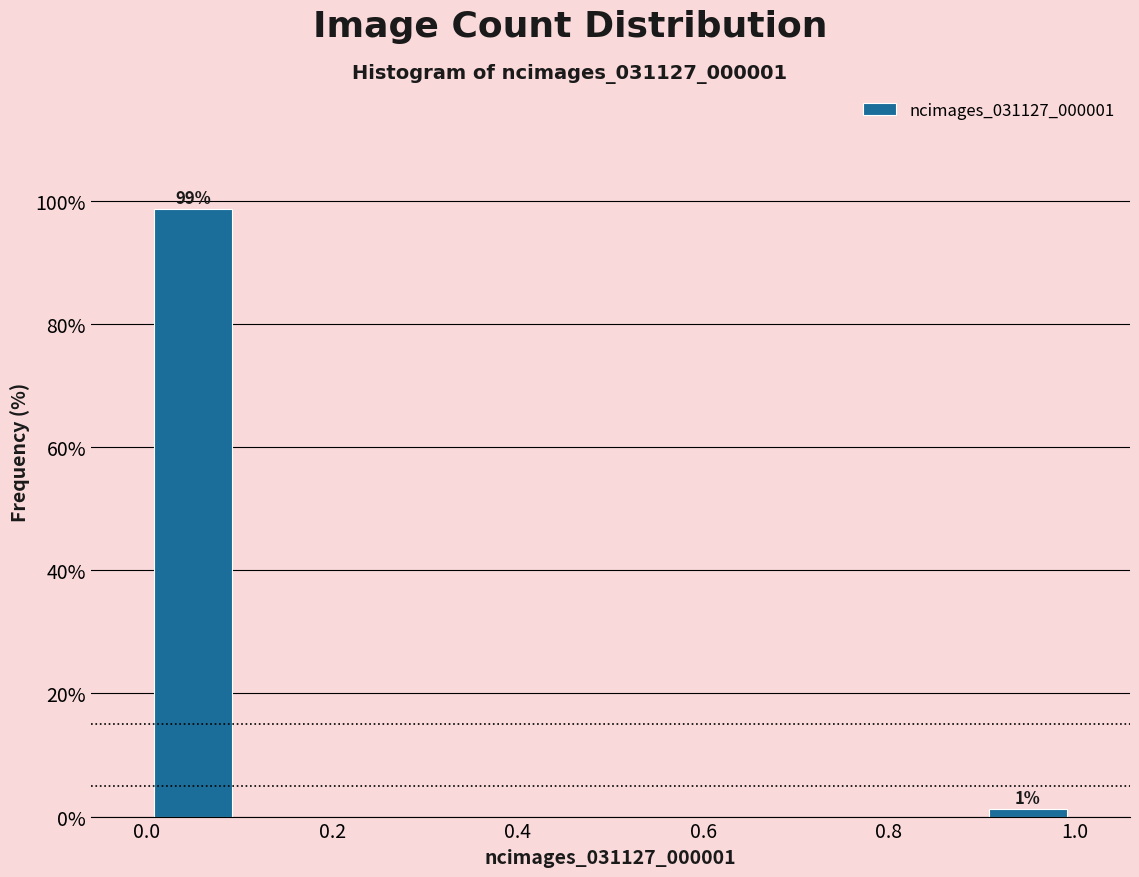

Over which range of the x-axis is the bar tallest?

0.0 to 0.1